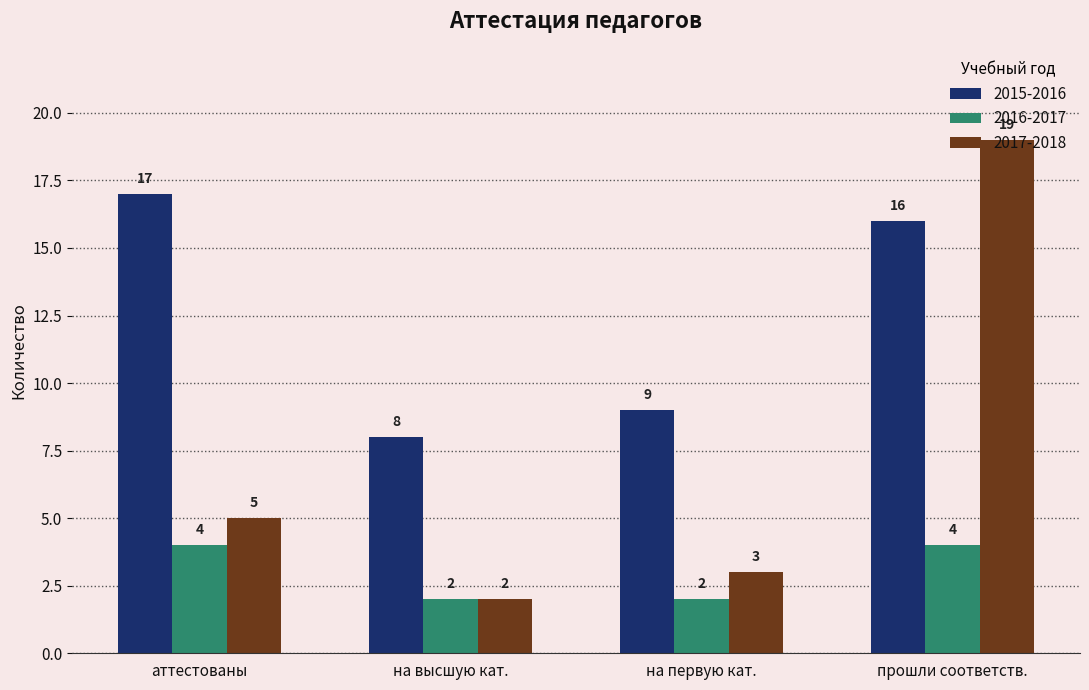

Is it true that 2015-2016 equals 9 at аттестованы?

False